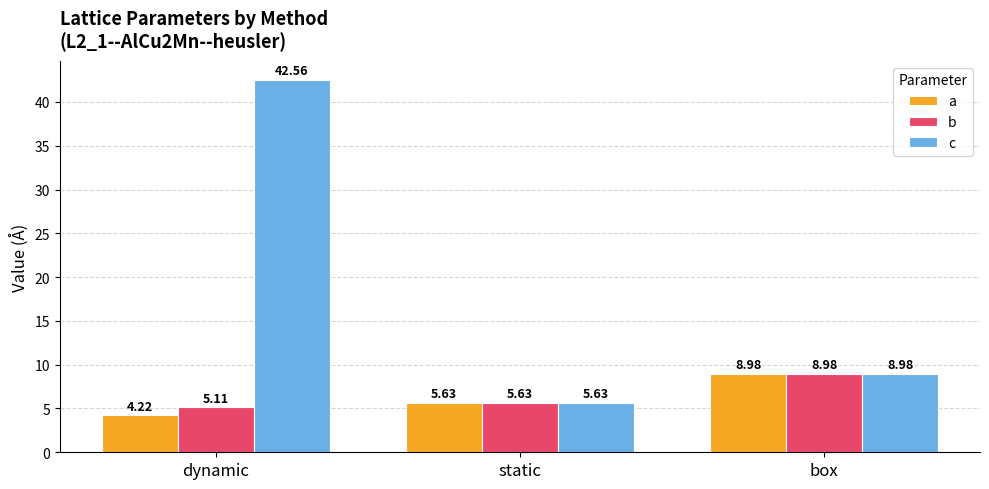

Reading left to right, transcribe all the data shown in this chart.

a: 4.2	5.6	9.0
b: 5.1	5.6	9.0
c: 42.6	5.6	9.0